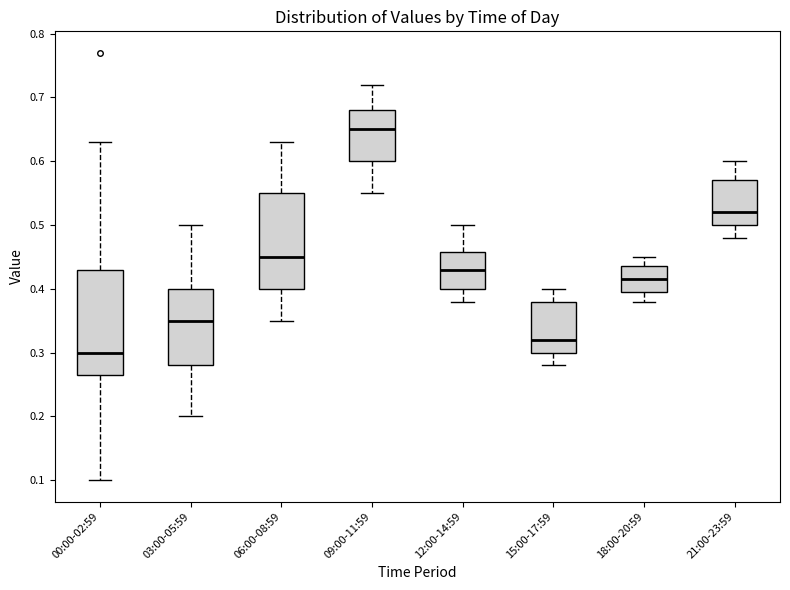

Reading left to right, read every box against the y-axis: the position of its median line, the range the box covers, and the ends of its whiskers. The values are not printed on the chart, so give them approximately, as read against the axis.

00:00-02:59: median 0.30, box 0.27 to 0.43, whiskers 0.10 to 0.63
03:00-05:59: median 0.35, box 0.28 to 0.40, whiskers 0.20 to 0.50
06:00-08:59: median 0.45, box 0.40 to 0.55, whiskers 0.35 to 0.63
09:00-11:59: median 0.65, box 0.60 to 0.68, whiskers 0.55 to 0.72
12:00-14:59: median 0.43, box 0.40 to 0.46, whiskers 0.38 to 0.50
15:00-17:59: median 0.32, box 0.30 to 0.38, whiskers 0.28 to 0.40
18:00-20:59: median 0.42, box 0.40 to 0.44, whiskers 0.38 to 0.45
21:00-23:59: median 0.52, box 0.50 to 0.57, whiskers 0.48 to 0.60